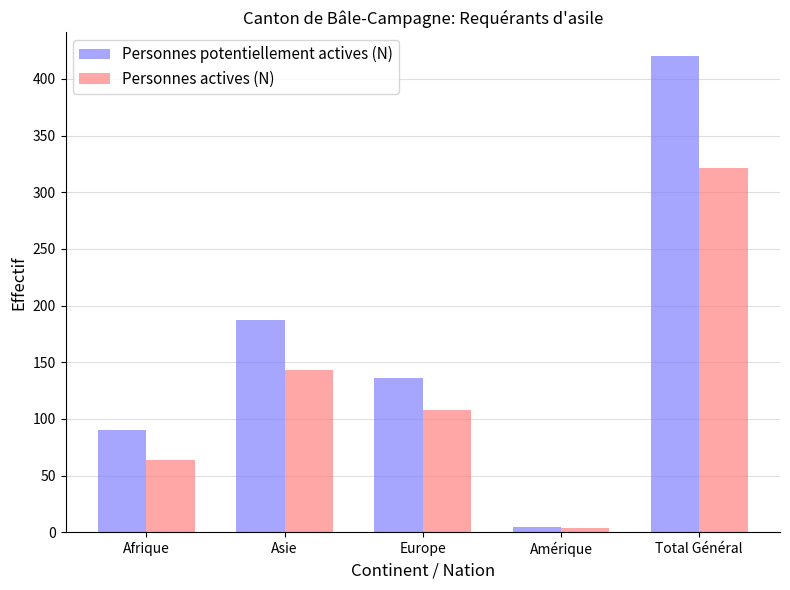

Reading left to right, extract all data points from this chart.

Personnes potentiellement actives (N): Afrique=90	Asie=187	Europe=136	Amérique=5	Total Général=420
Personnes actives (N): Afrique=64	Asie=143	Europe=108	Amérique=4	Total Général=321